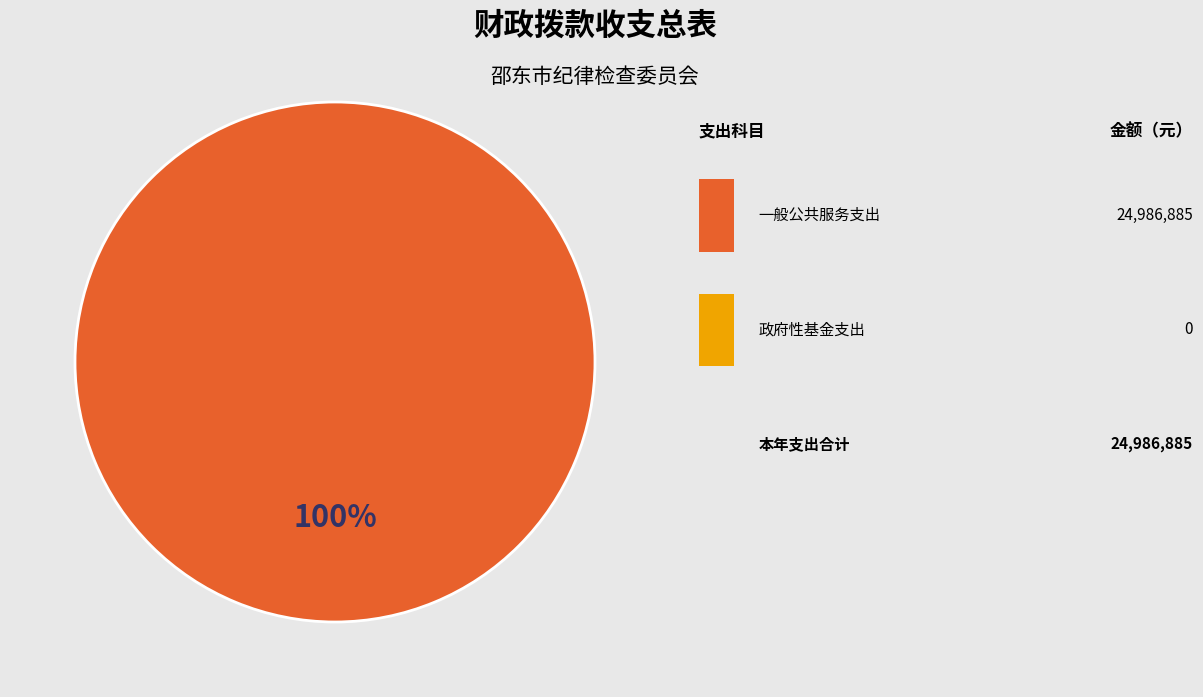

Does any single category account for the majority?

Yes